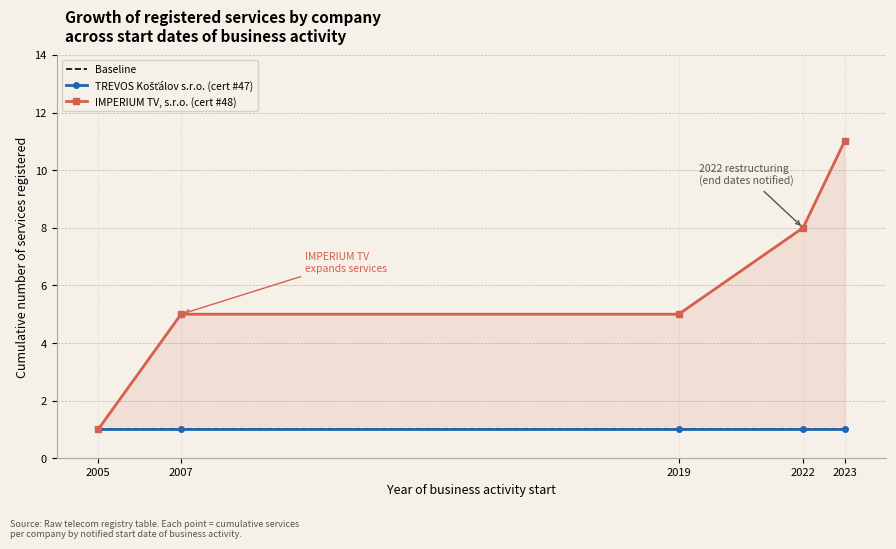

What is the value of the TREVOS Košťálov s.r.o. (cert #47) point at the 5th from the left?

1